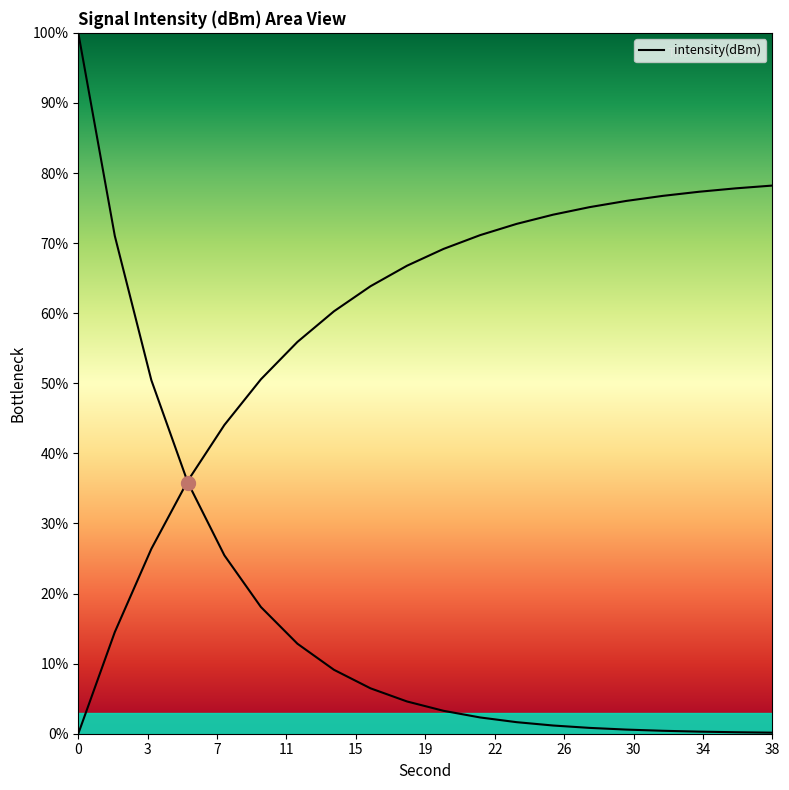

What is the sum of all values?

344.8